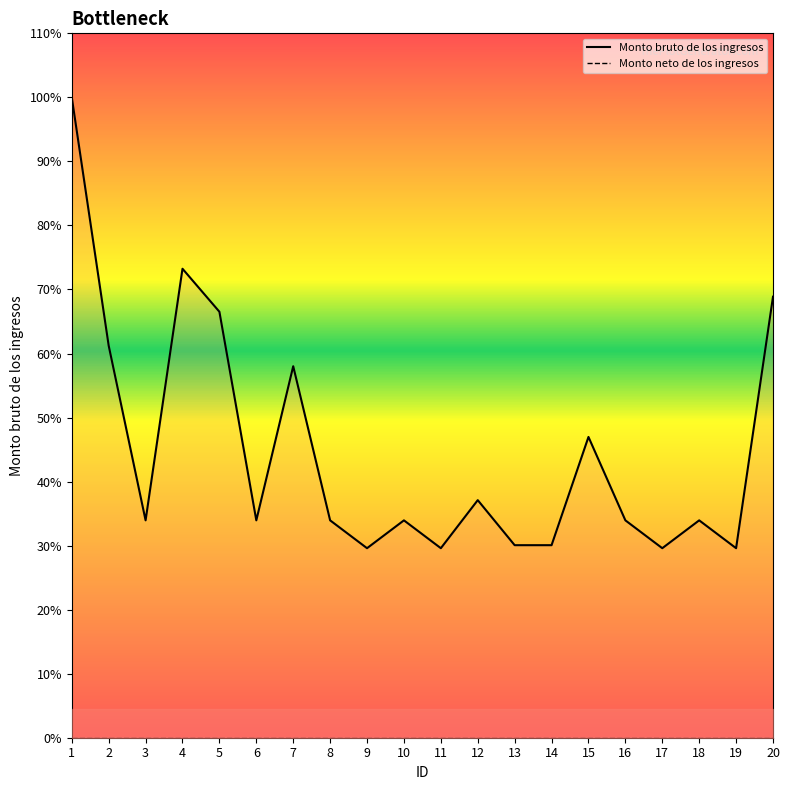

True or false: Monto neto de los ingresos has more than 0 points higher than both neighbors.

False